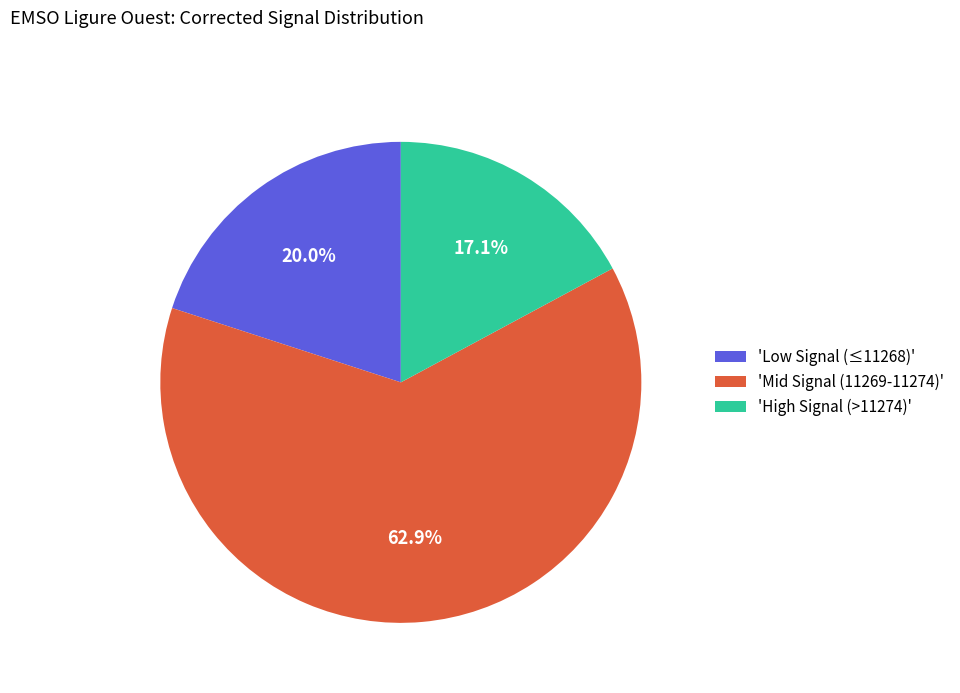

Rank the categories by value from highest to lowest.

'Mid Signal (11269-11274)', 'Low Signal (≤11268)', 'High Signal (>11274)'